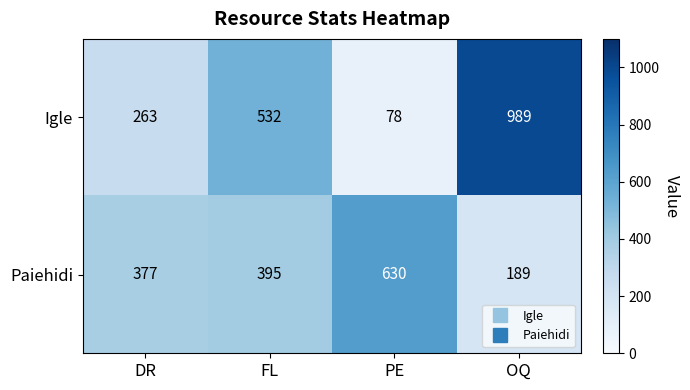

What is the sum of the Igle values at OQ and PE?

1067